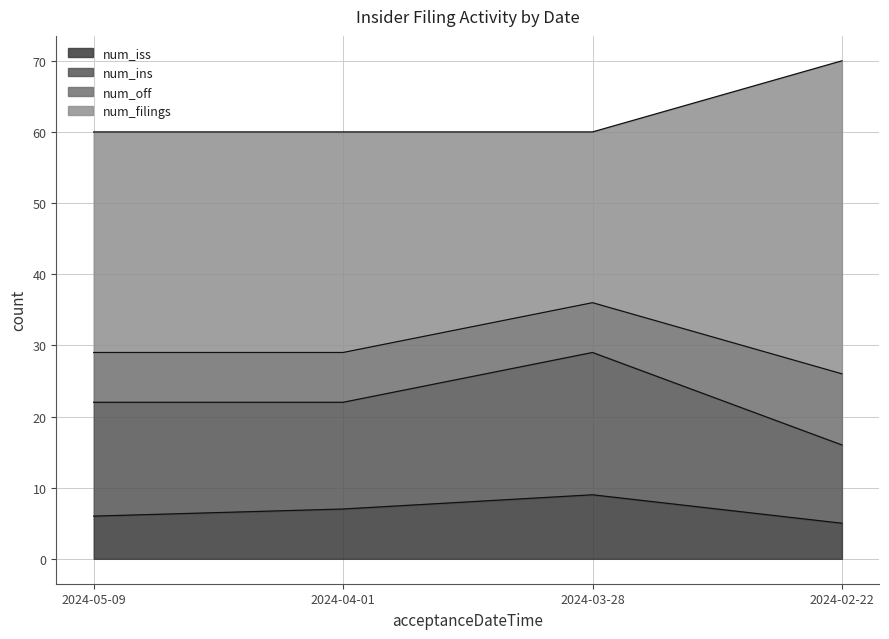

True or false: num_iss and num_ins cross at least once.

False